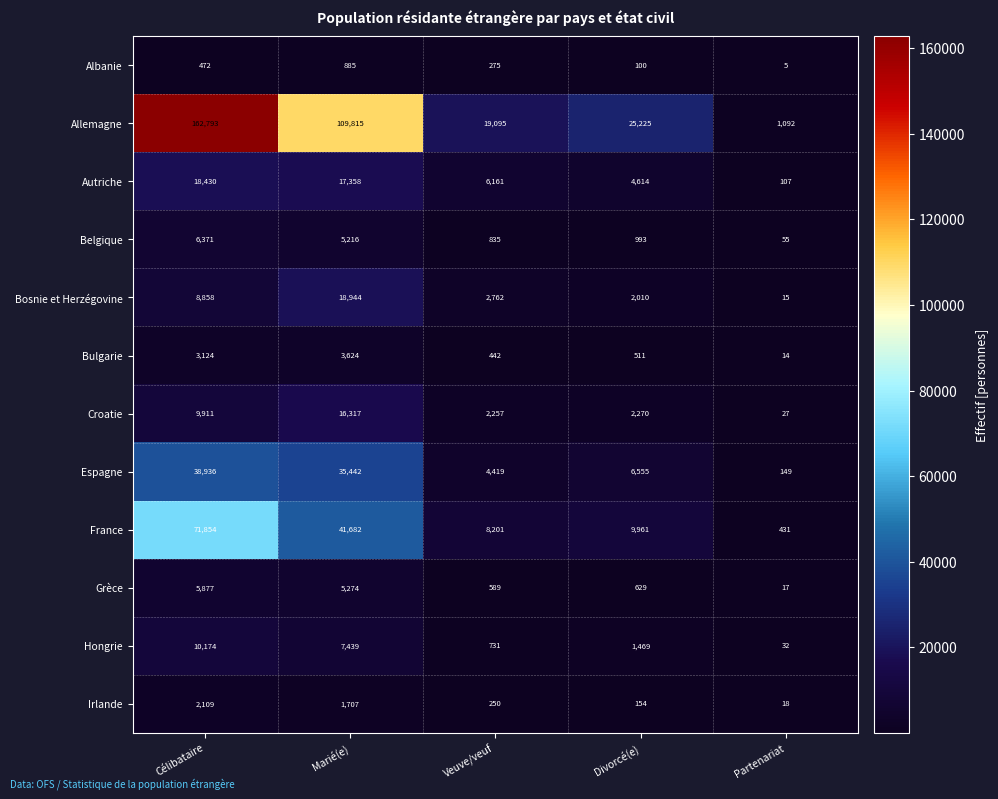

How many categories are shown in the chart?

5